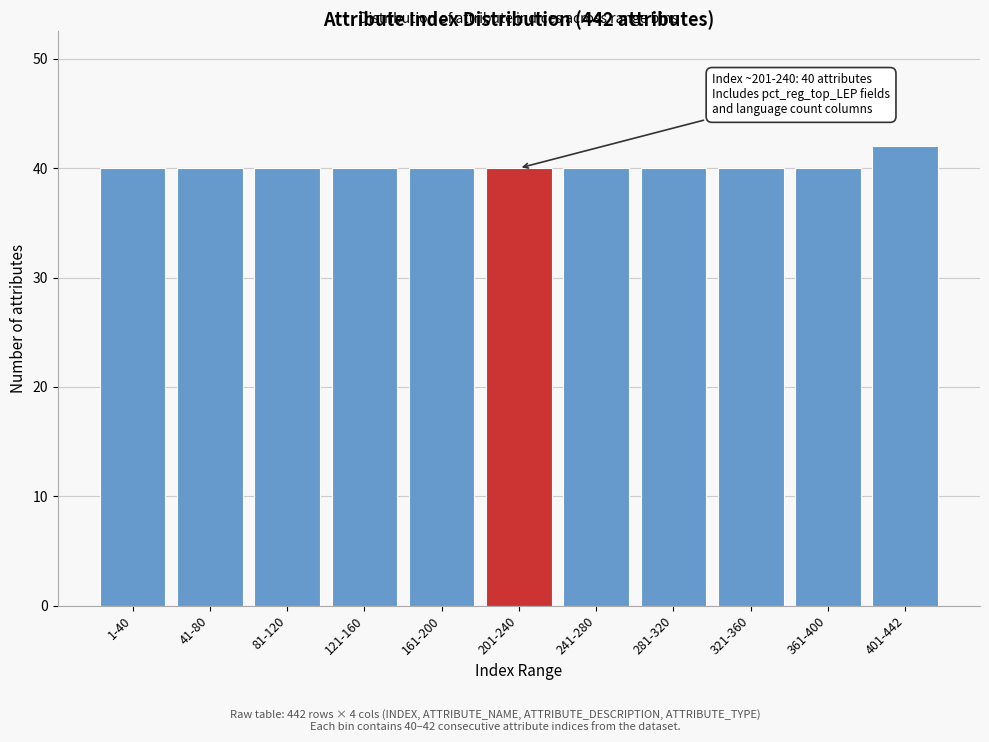

Reading right to left, extract all data points from this chart.

401-442=42	361-400=40	321-360=40	281-320=40	241-280=40	201-240=40	161-200=40	121-160=40	81-120=40	41-80=40	1-40=40